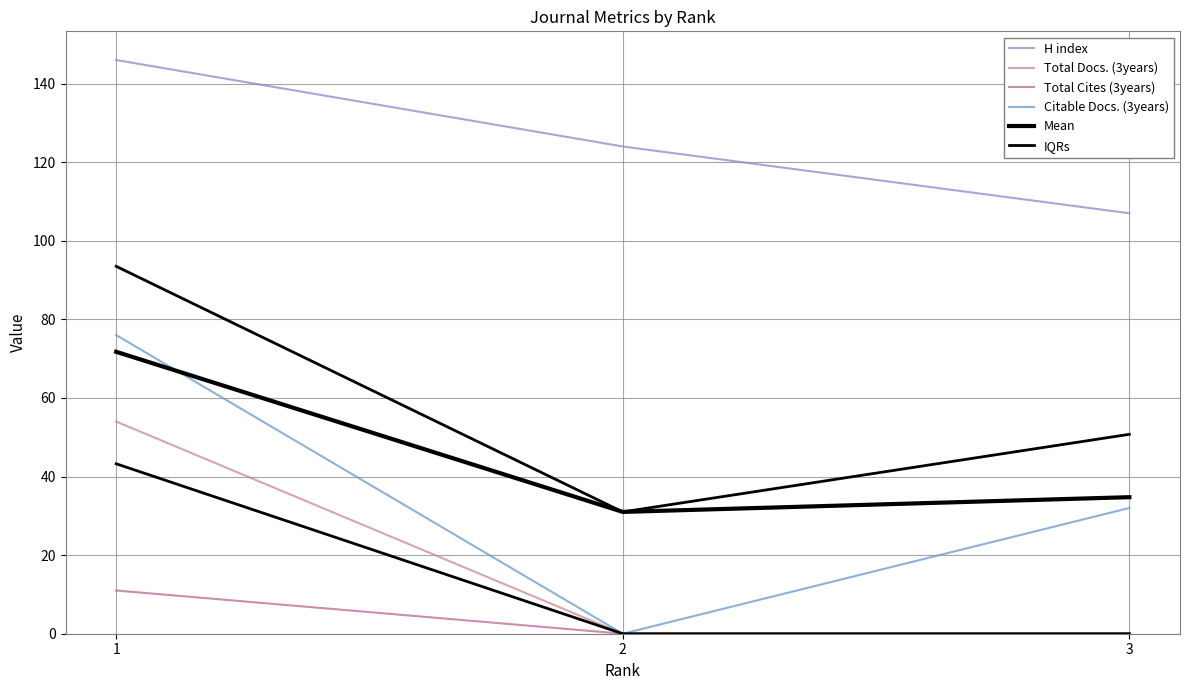

At 1, list the series in order from largest to smallest.

H index, IQRs, Citable Docs. (3years), Mean, Total Docs. (3years), Total Cites (3years)